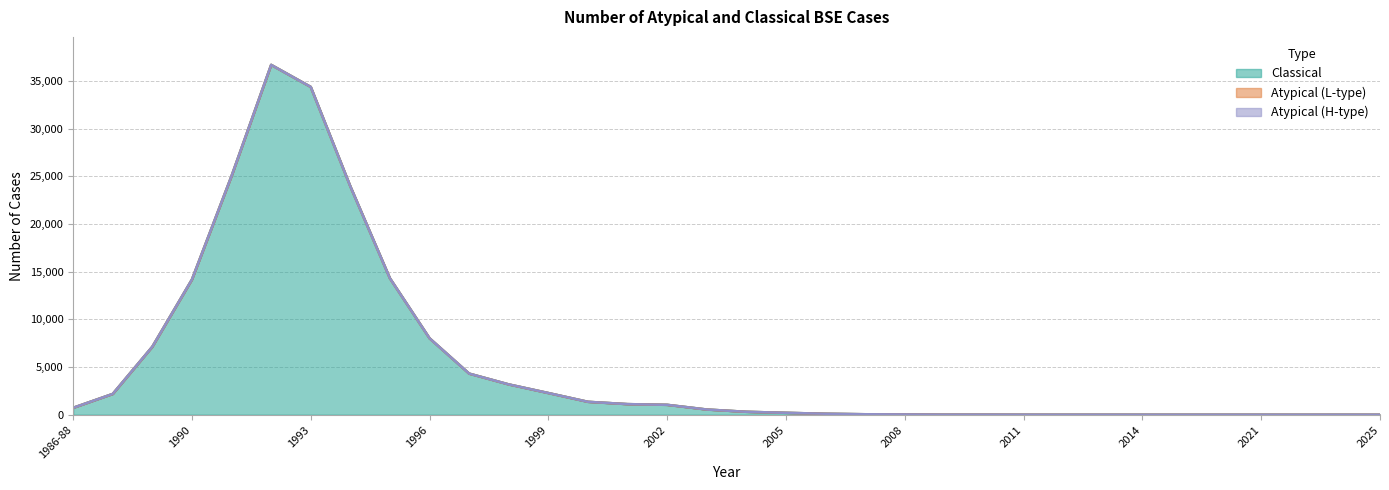

Is it true that Classical equals 4080 at 1999?

False